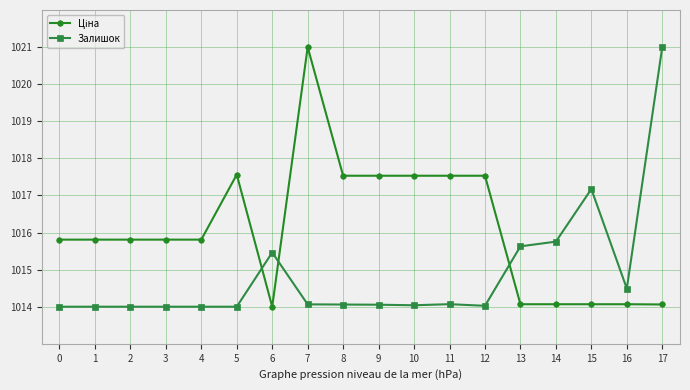

What is the total value across all series at 2?

2029.8